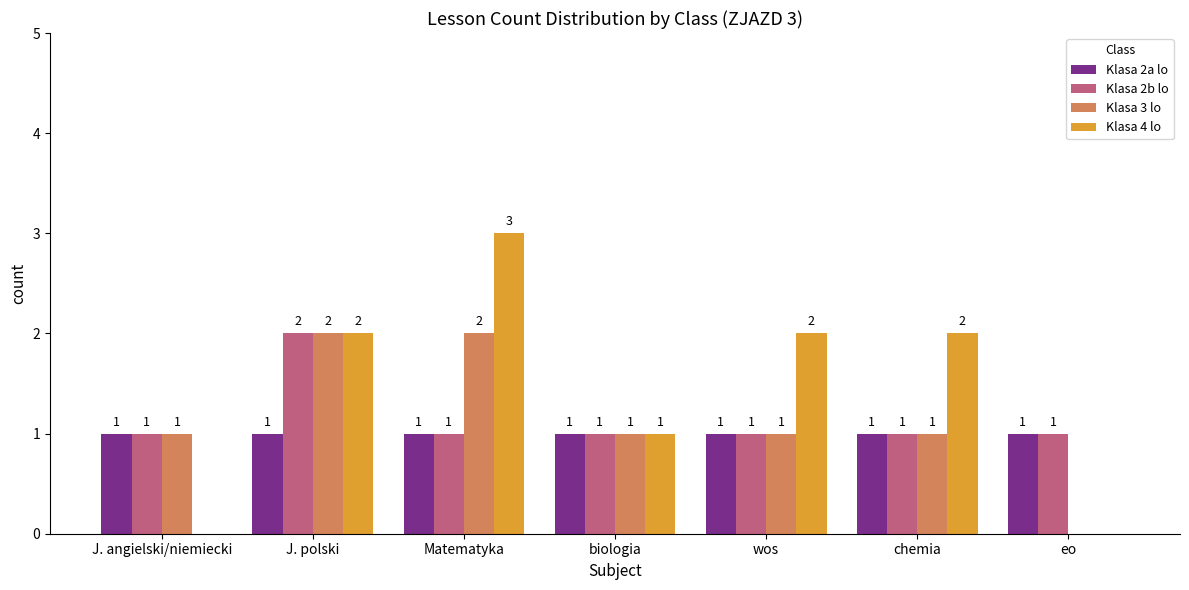

How many Klasa 2b lo values are between 1 and 2?

7